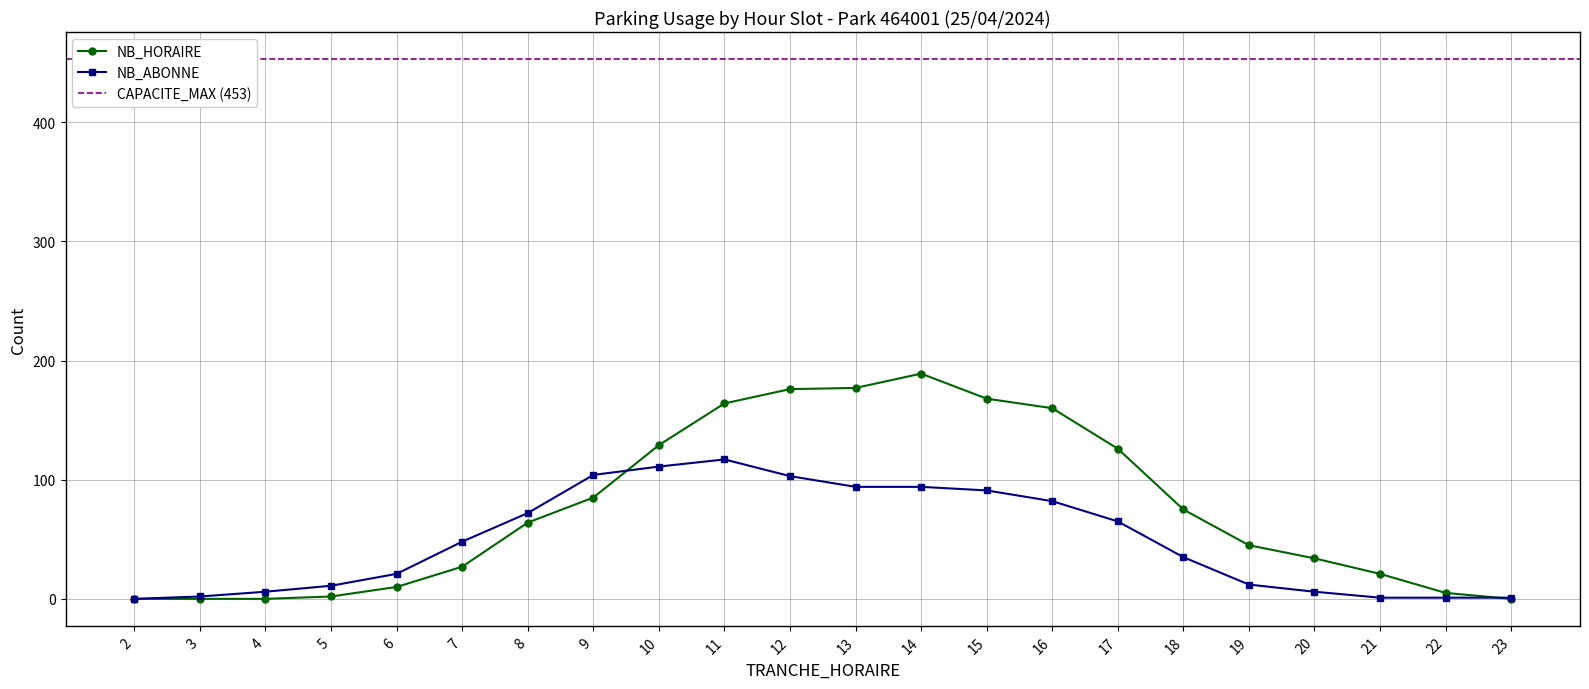

True or false: NB_HORAIRE and NB_ABONNE cross at least once.

True